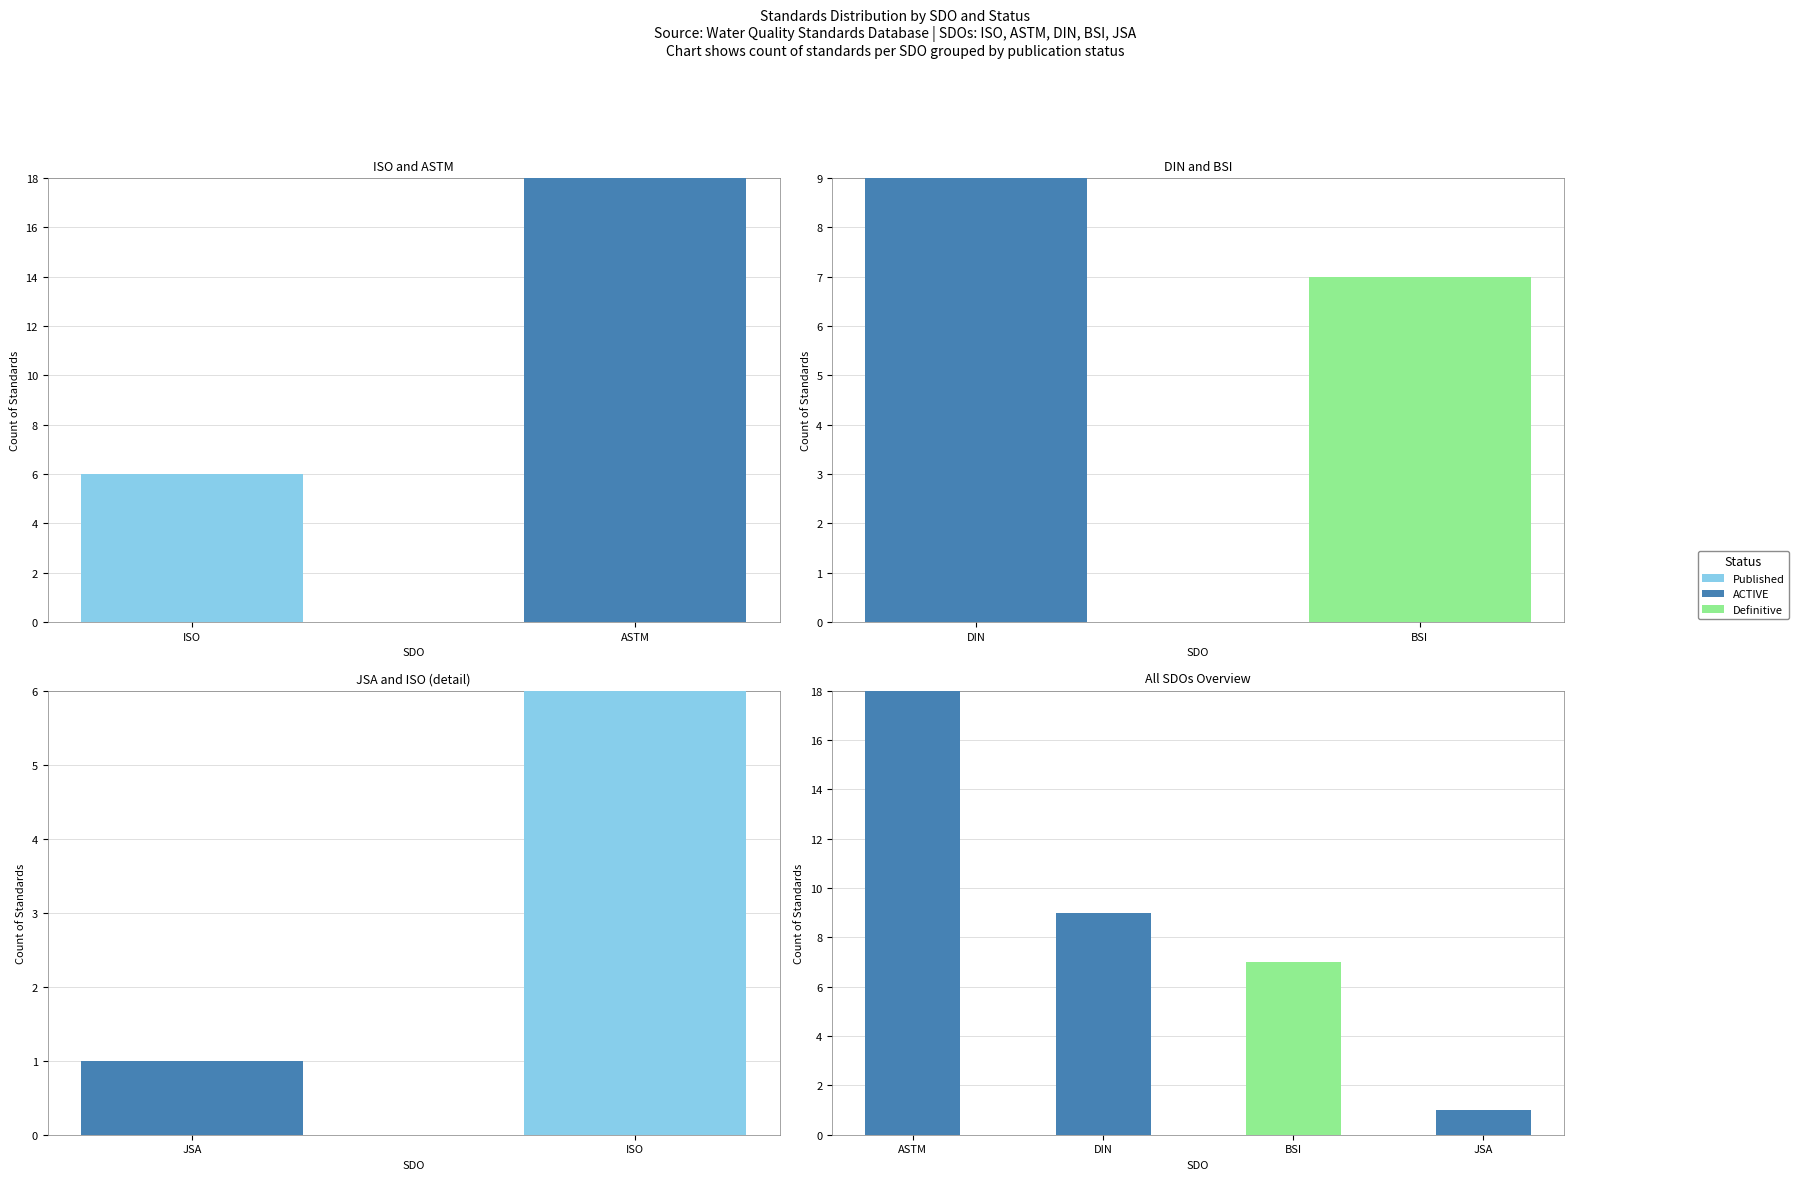

Which has a higher value, ASTM or JSA?

ASTM